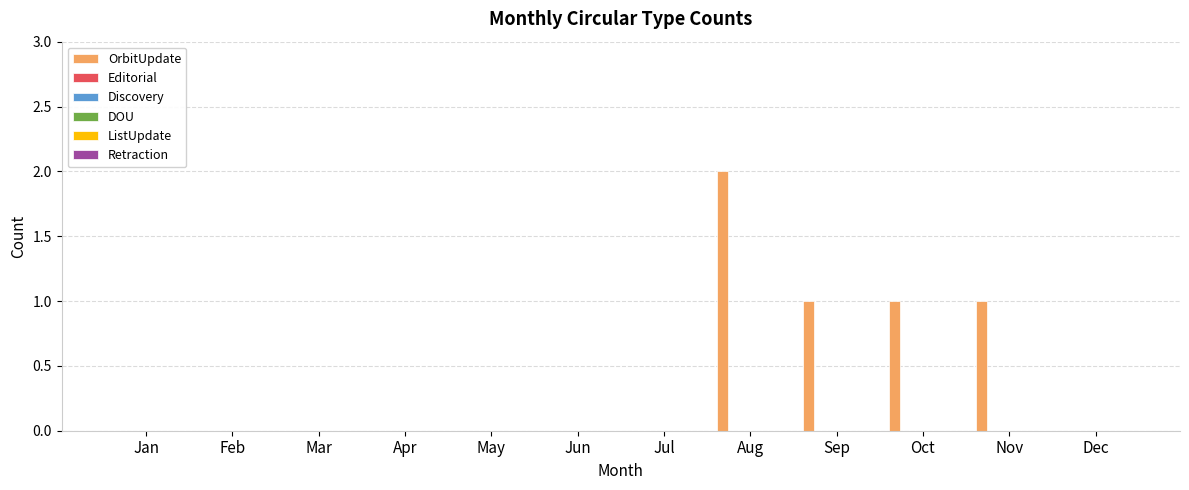

What is the sum of all values?

5